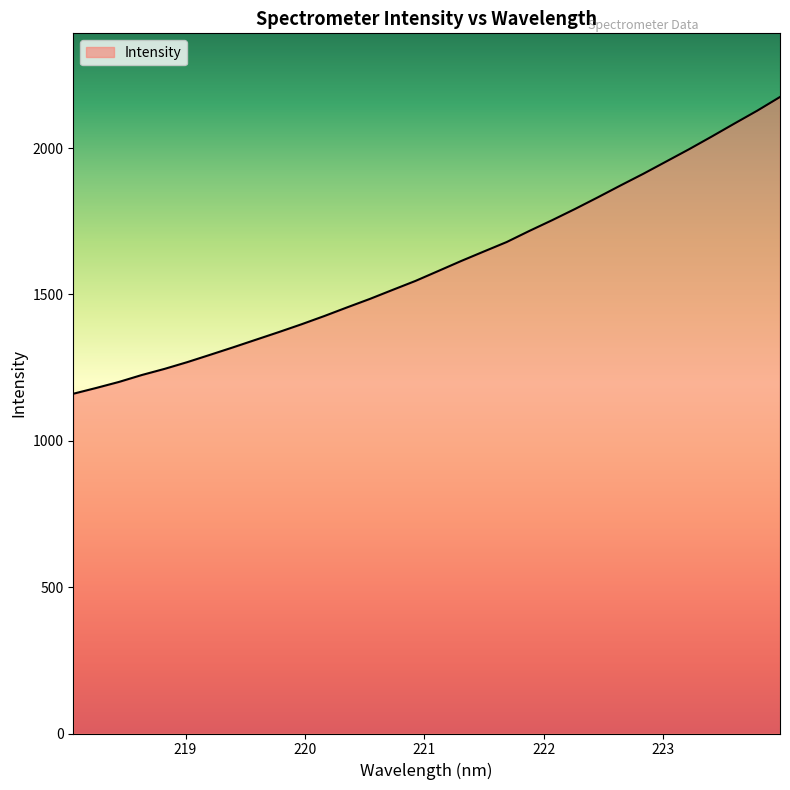

What is the maximum value shown in the chart?

2174.3